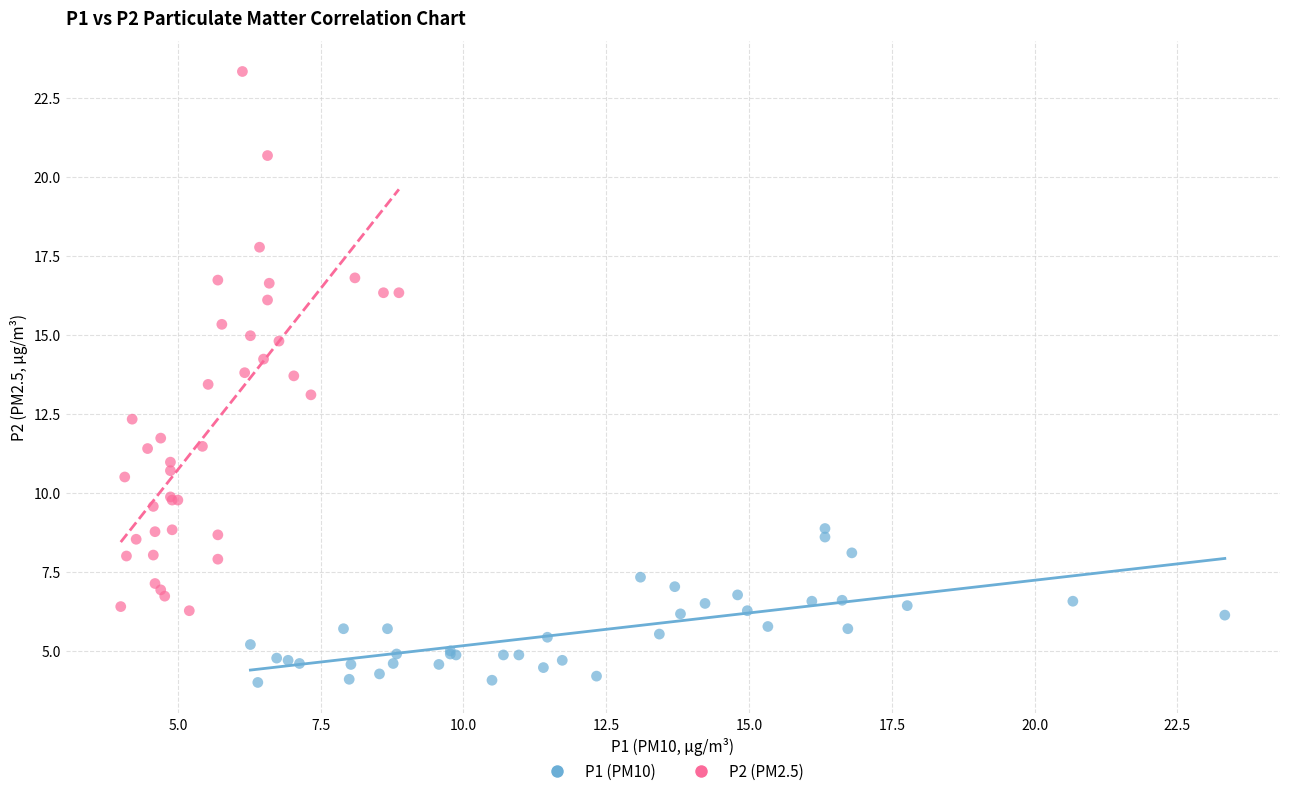

Which series contains the highest Y value?

P2 (PM2.5)